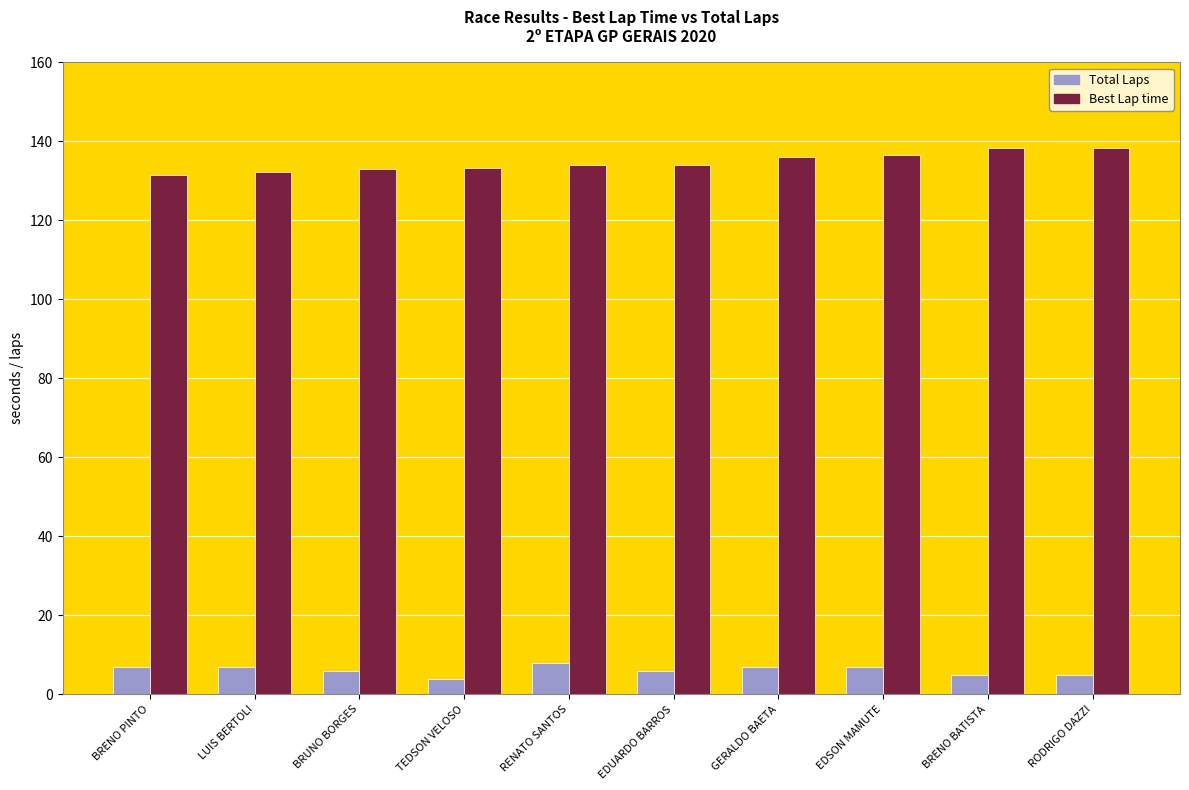

Are the bars grouped side by side (vs. stacked)?

Yes